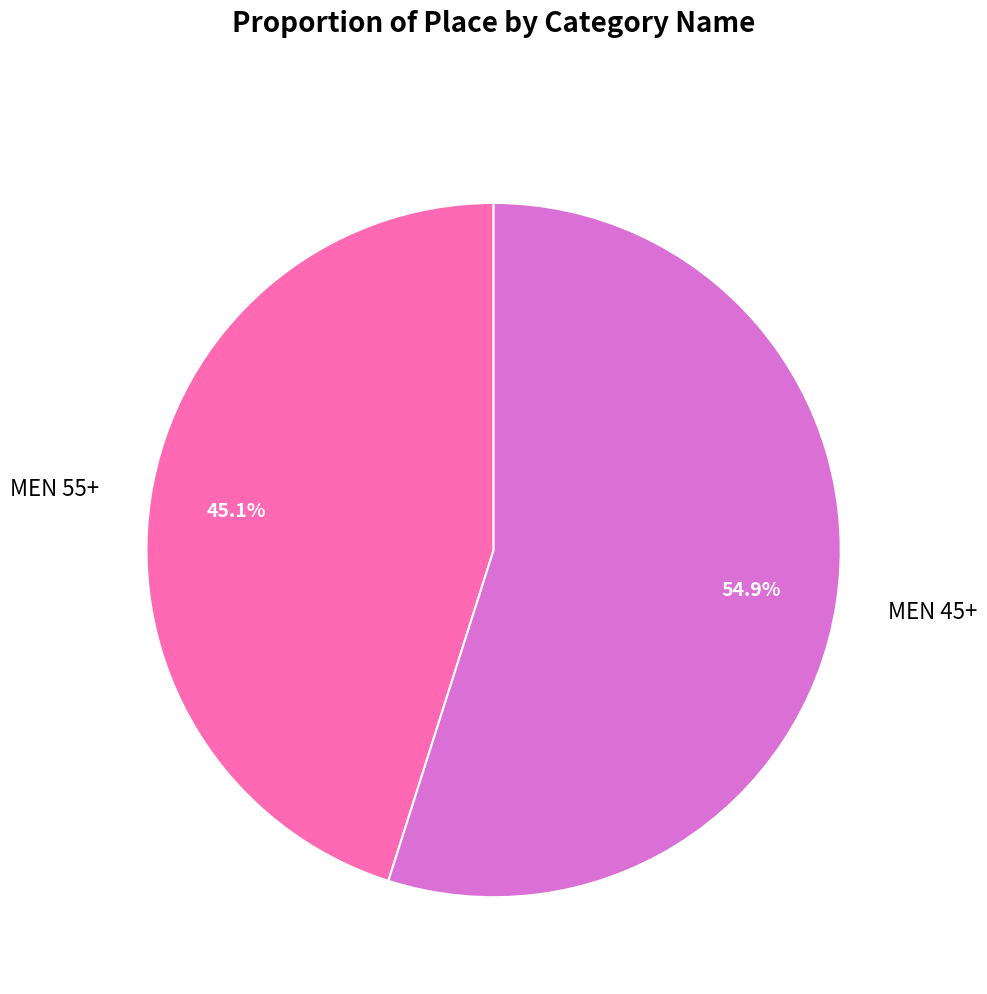

What is the majority slice?

MEN 45+